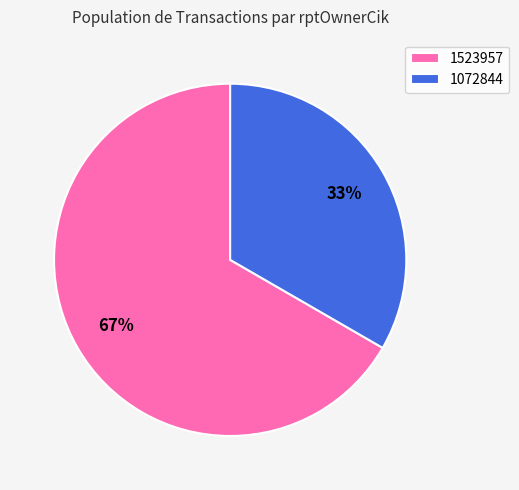

Count the number of slices in the pie.

2